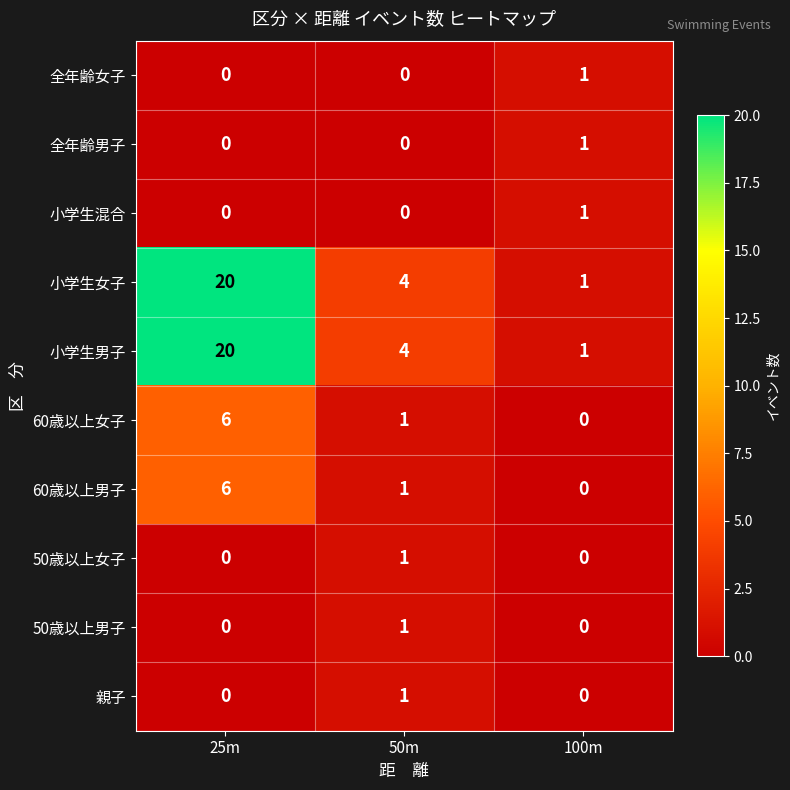

What is the difference between the highest and lowest values at 25m?

20